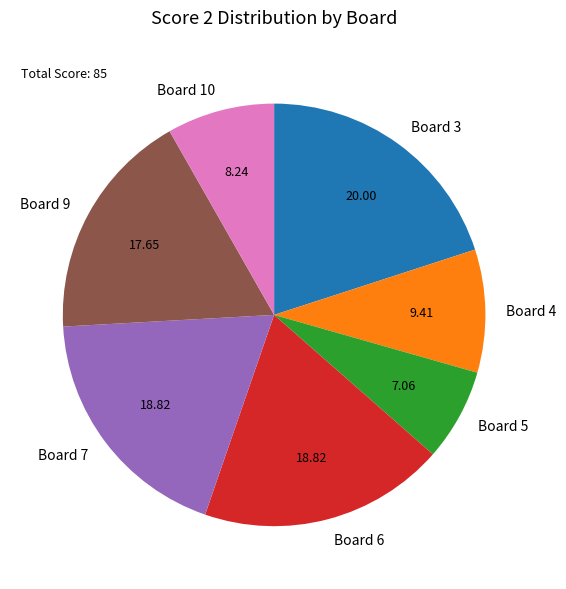

What is the largest slice in the pie chart?

Board 3